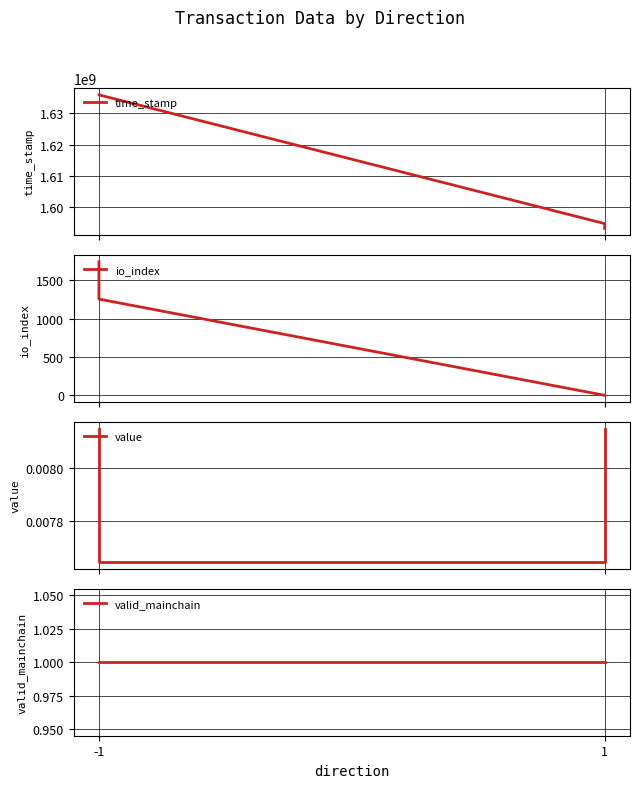

List the series in order of their peak value, highest first.

time_stamp, io_index, valid_mainchain, value